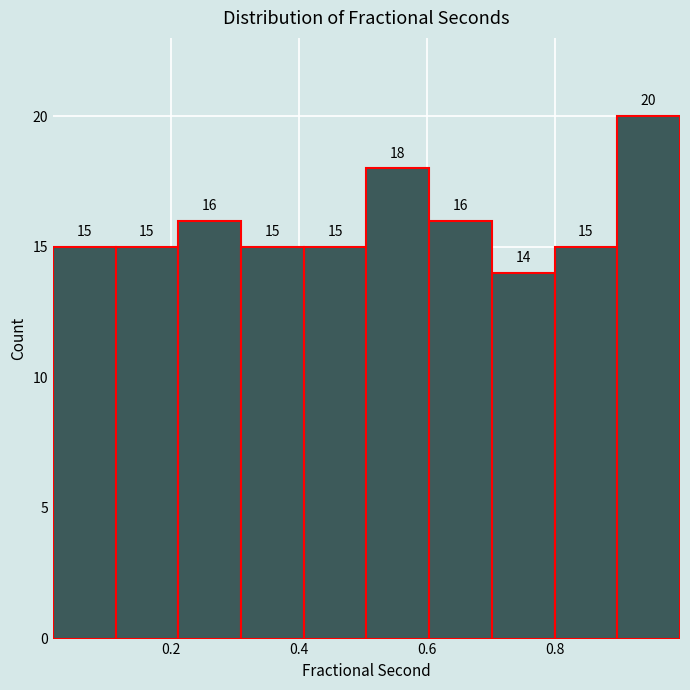

Reading left to right, list every bar in this chart as the range it spans on the x-axis followed by its height. The bar edges are not printed on the chart, so give them approximately, as read against the axis.

0.02 to 0.12: 15
0.12 to 0.22: 15
0.22 to 0.30: 16
0.30 to 0.40: 15
0.40 to 0.50: 15
0.50 to 0.60: 18
0.60 to 0.70: 16
0.70 to 0.80: 14
0.80 to 0.90: 15
0.90 to 1.00: 20